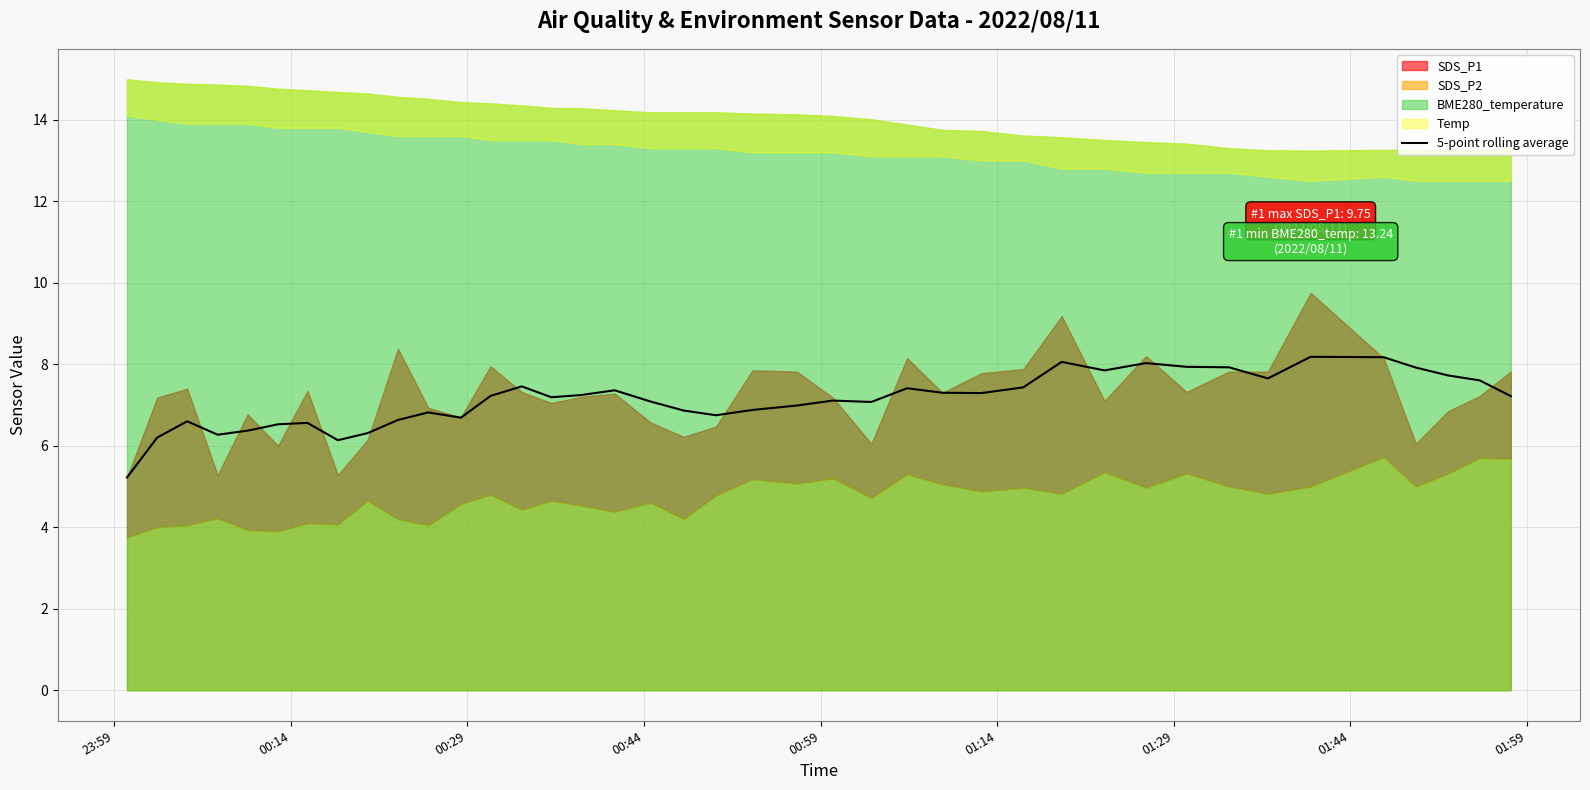

What is the lowest value of the 5-point rolling average series?

5.2